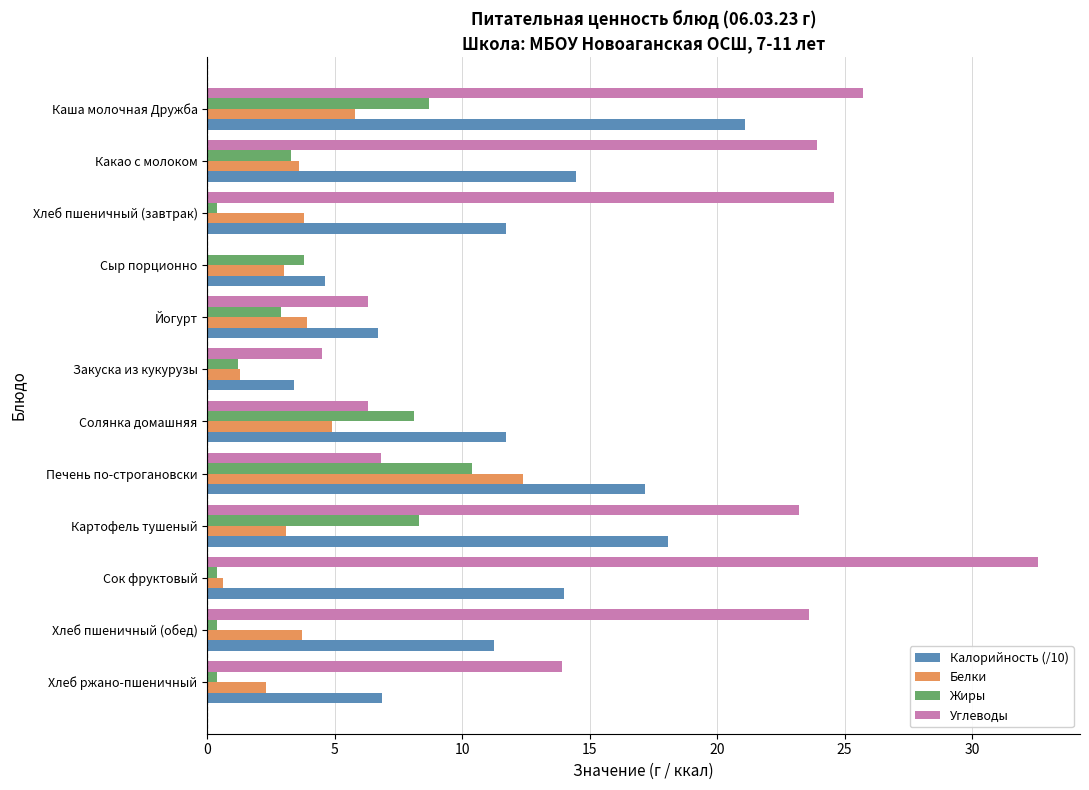

Is it true that Углеводы equals 0.0 at Сыр порционно?

True